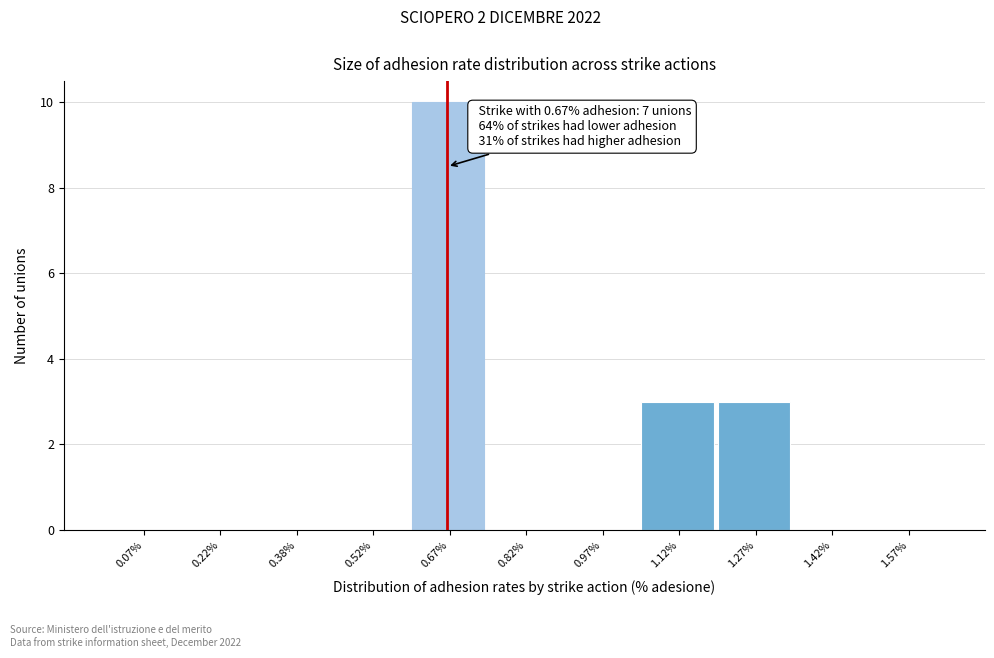

Which range on the x-axis has the tallest bar?

0.60 to 0.75